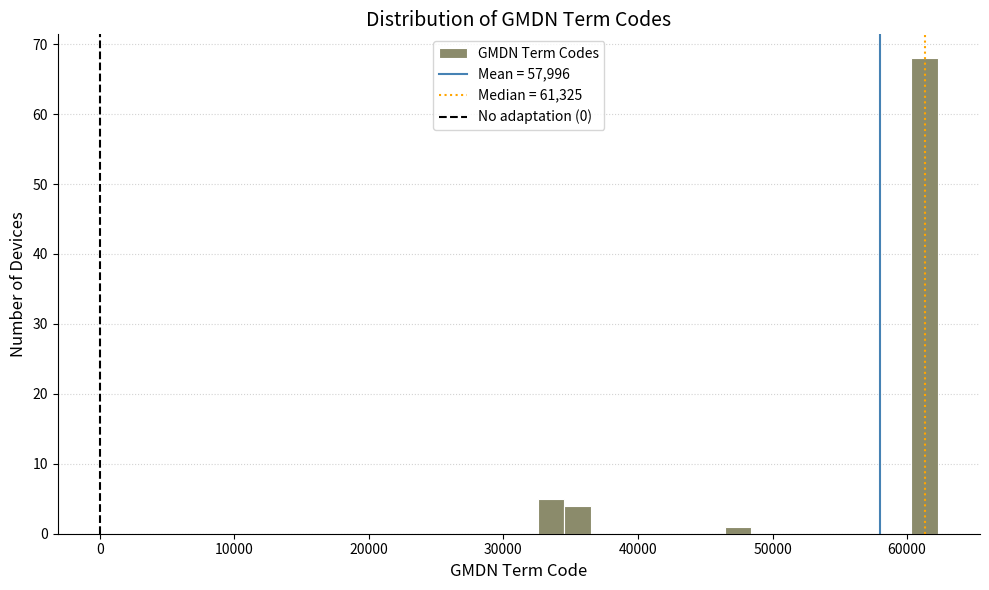

Around what value on the x-axis is the tallest bar? Give the approximate position of its centre, as read against the axis.

61000